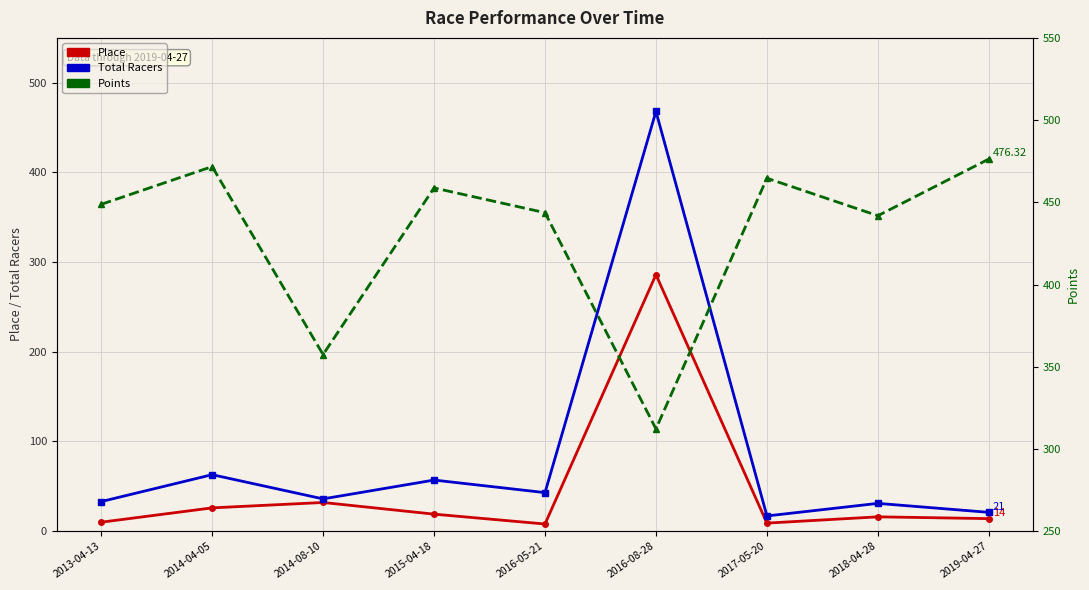

How many distinct data groups are displayed?

3